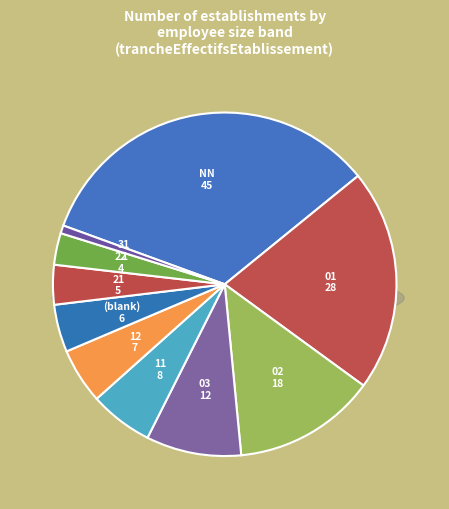

What percentage do 03 and 12 together represent?

14.2%